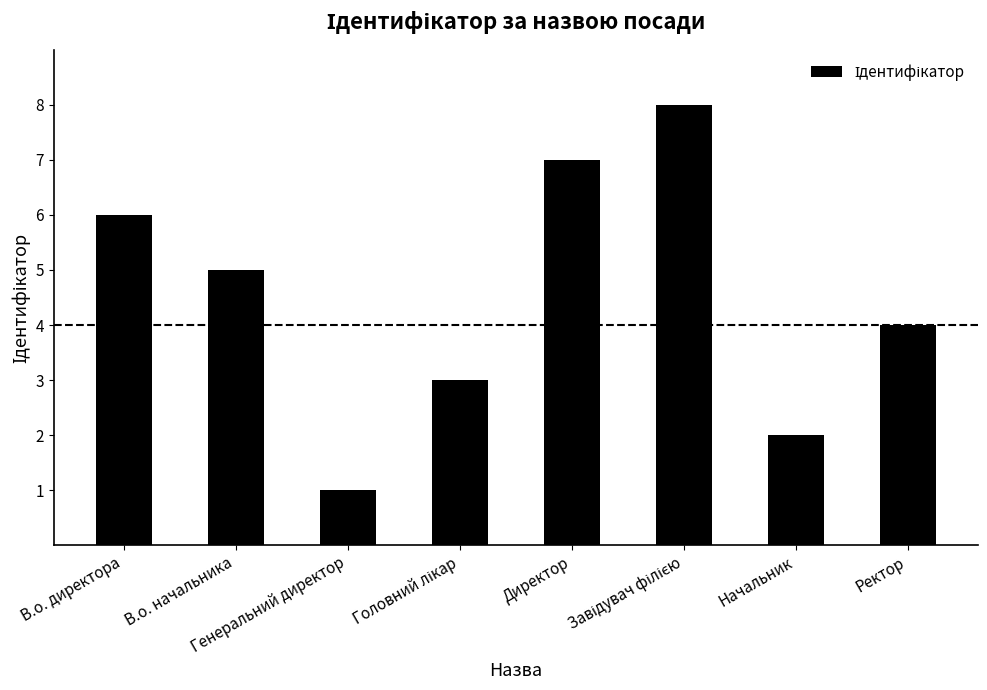

How many data points are less than 5?

4